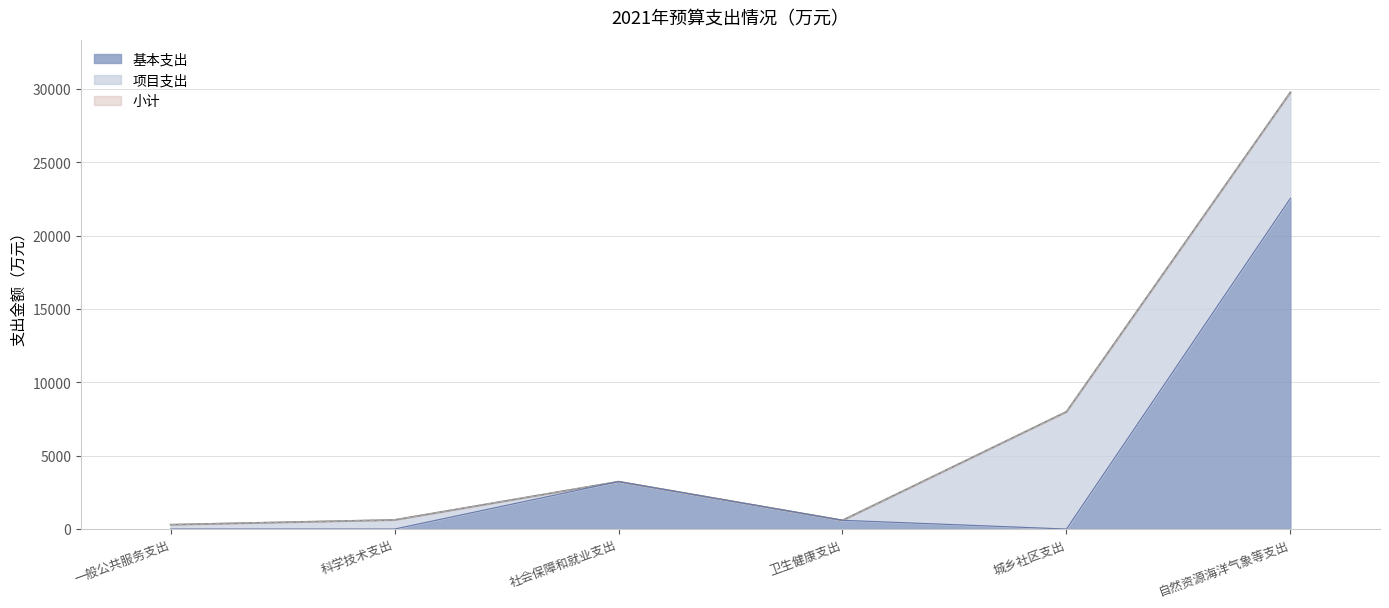

What position from the right is 一般公共服务支出?

6